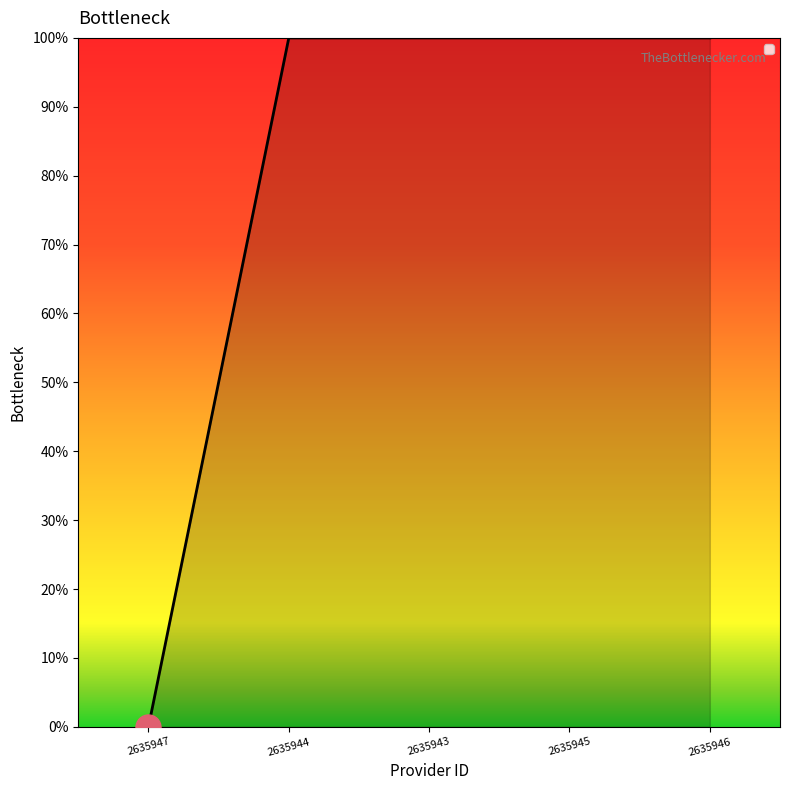

Reading left to right, list all the values displayed in this chart.

2635947=0	2635944=1	2635943=1	2635945=1	2635946=1